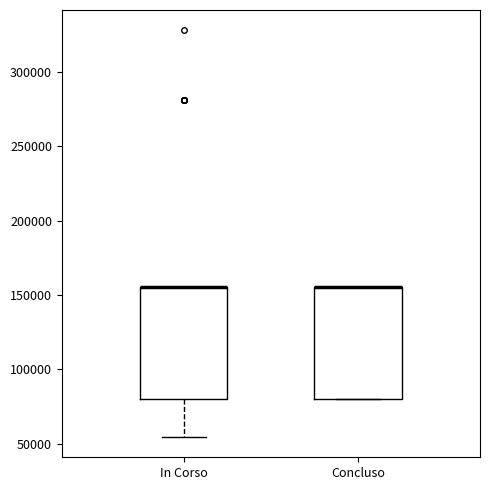

Reading left to right, read every box against the y-axis: the position of its median line, the range the box covers, and the ends of its whiskers. The values are not printed on the chart, so give them approximately, as read against the axis.

In Corso: median 155000 (drawn on the box's upper edge), box 80000 to 155000, whiskers 55000 to 155000
Concluso: median 155000 (drawn on the box's upper edge), box 80000 to 155000, whiskers 80000 to 155000